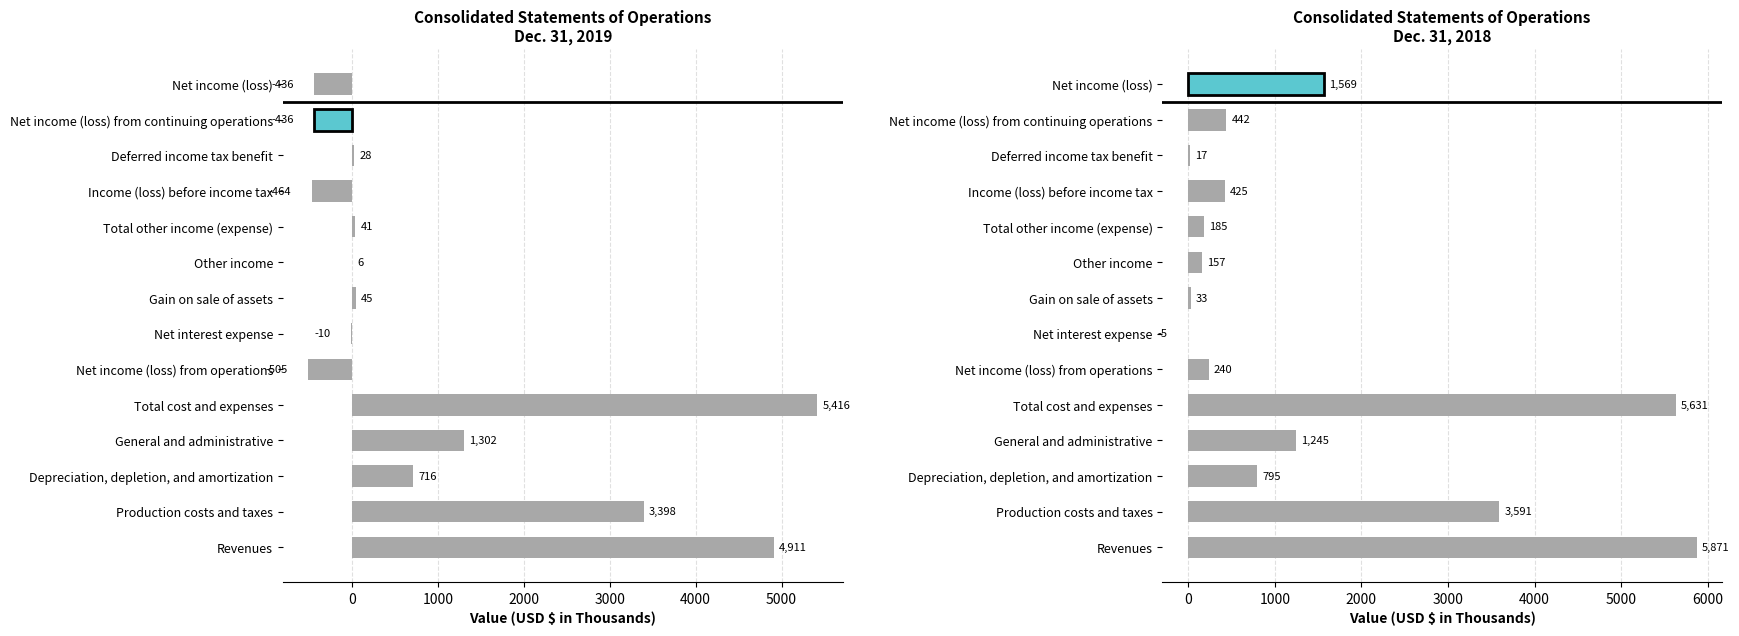

Does the chart contain stacked bars?

No